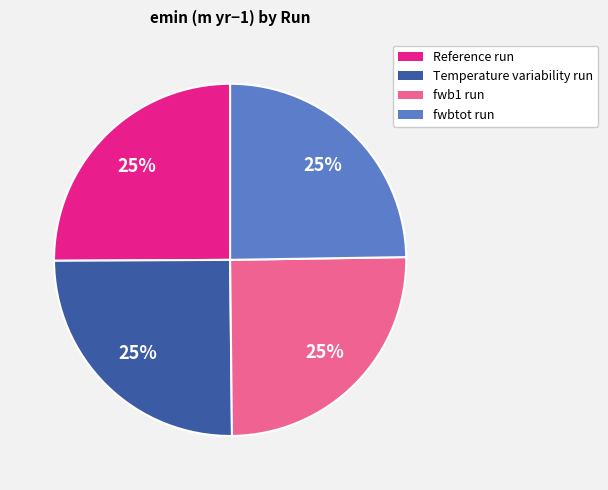

To the nearest percent, what portion does fwb1 run represent?

25%